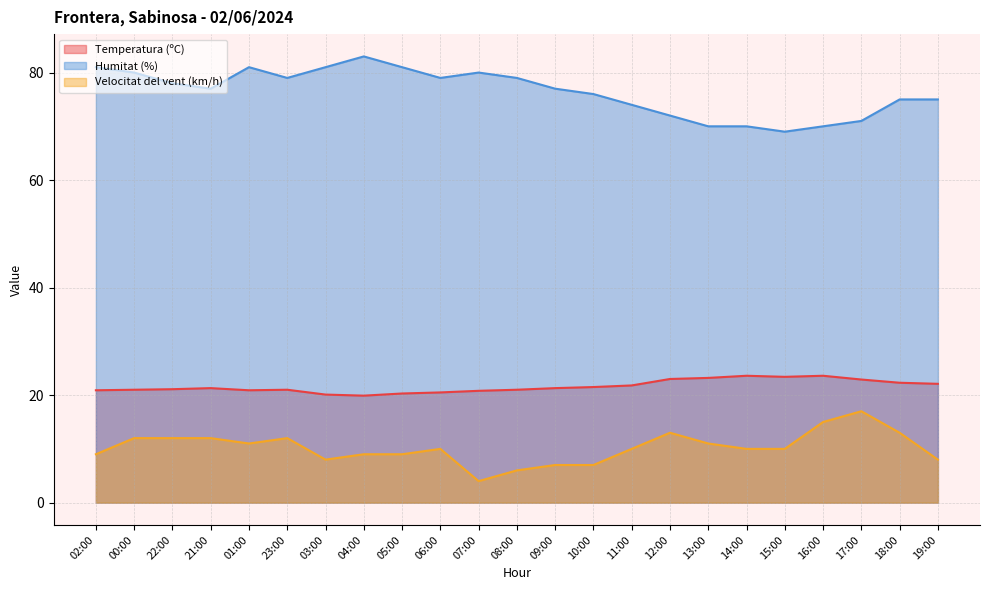

Rank the series at 23:00 from lowest to highest value.

Velocitat del vent (km/h), Temperatura (ºC), Humitat (%)